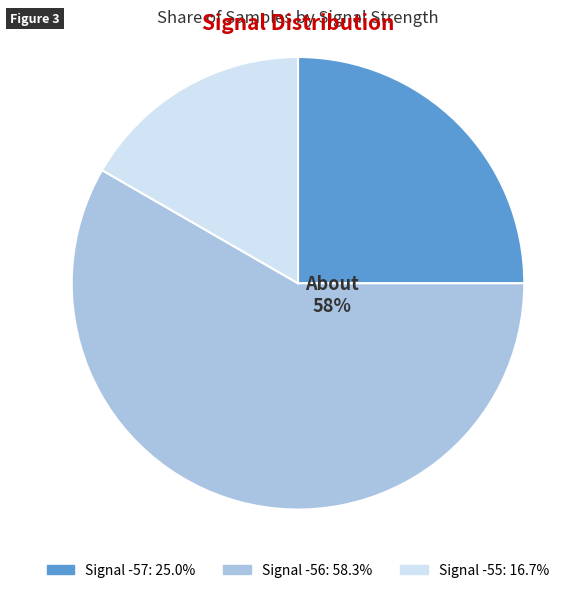

Is there a majority slice in this chart?

Yes